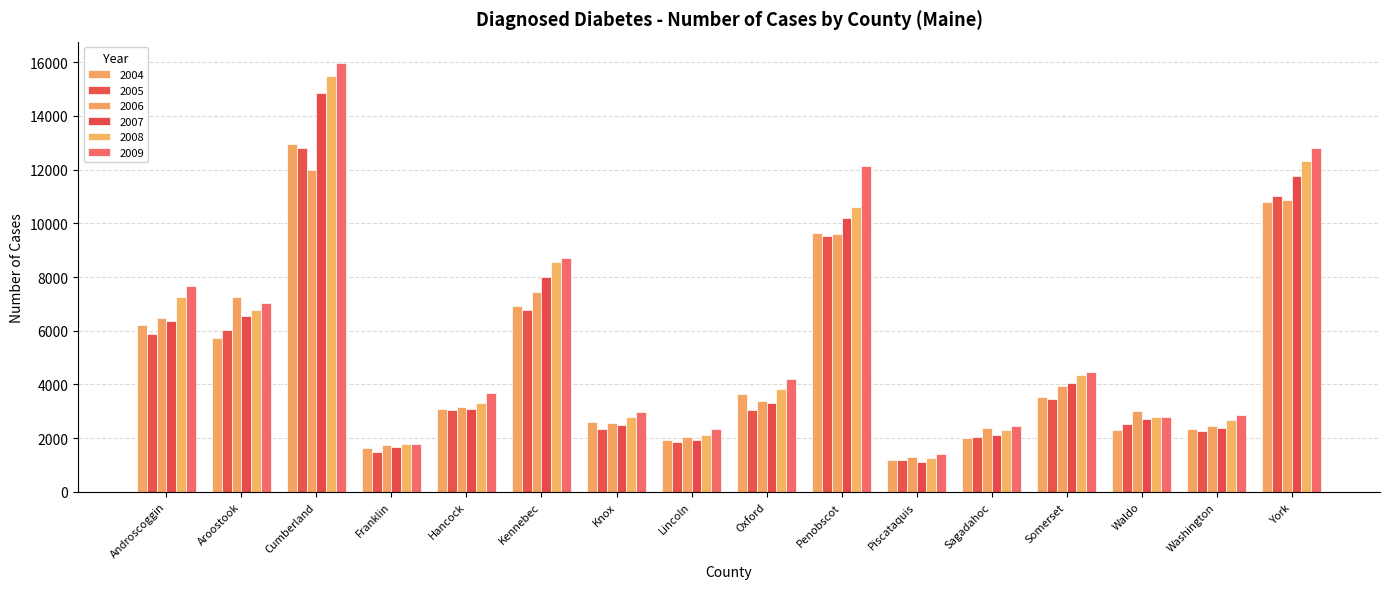

Reading left to right, what are all the values shown in this chart?

2004: 6219	5723	12940	1652	3076	6932	2602	1920	3652	9625	1186	2012	3547	2297	2341	10810
2005: 5870	6039	12820	1488	3058	6780	2360	1864	3047	9516	1190	2030	3458	2546	2249	11010
2006: 6475	7250	11990	1738	3167	7441	2556	2058	3392	9600	1292	2371	3950	3008	2459	10880
2007: 6369	6539	14840	1659	3074	7987	2484	1922	3317	10180	1131	2109	4036	2715	2390	11760
2008: 7250	6757	15490	1802	3320	8561	2771	2115	3817	10620	1276	2290	4352	2799	2689	12310
2009: 7674	7038	15964	1798	3688	8725	2985	2340	4217	12146	1411	2452	4465	2781	2867	12812